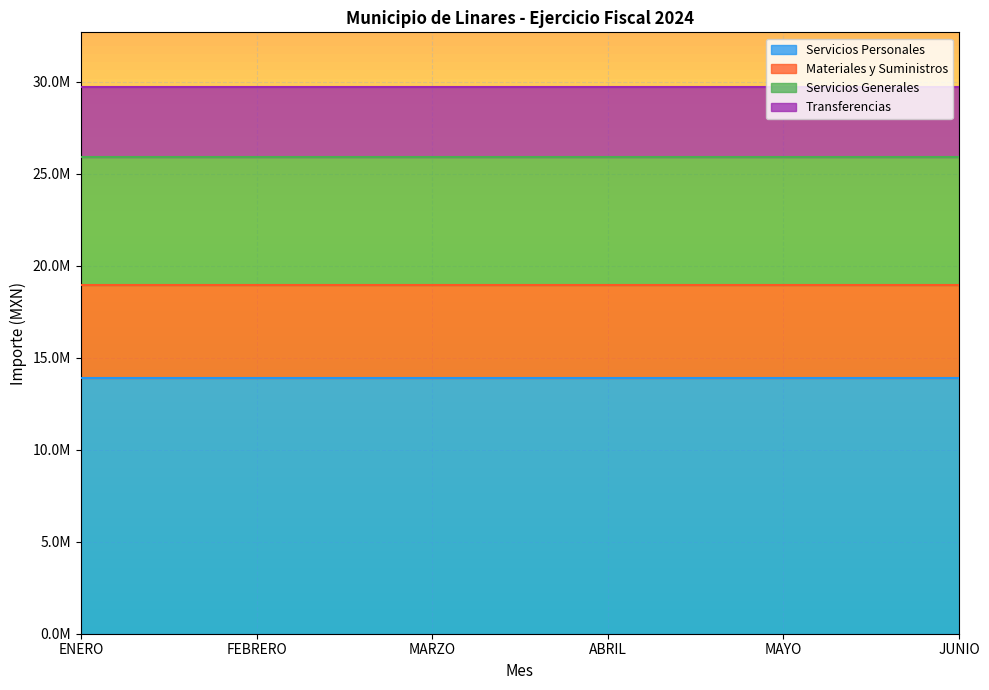

What is the minimum value for Transferencias?

3830794.8